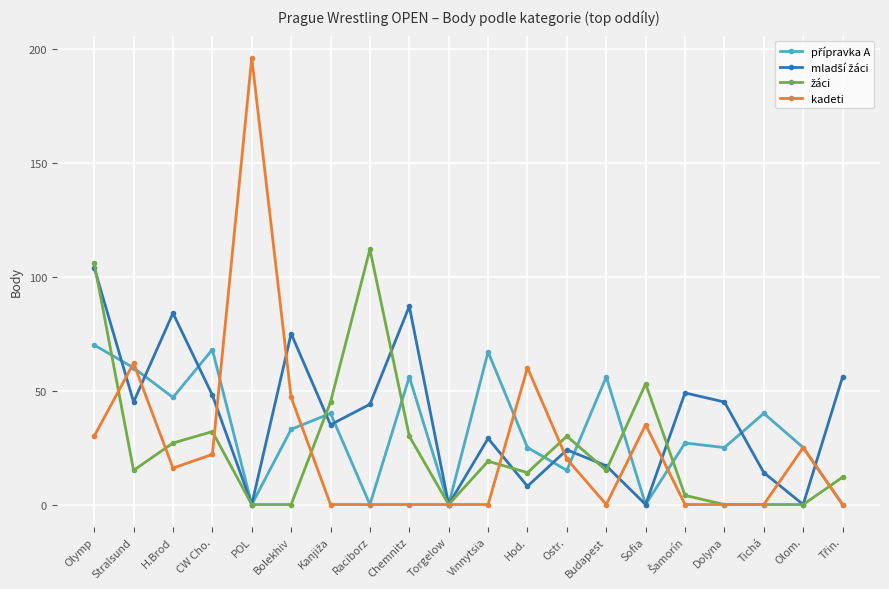

What value does the kadeti series have at H.Brod, to the nearest 5?

15